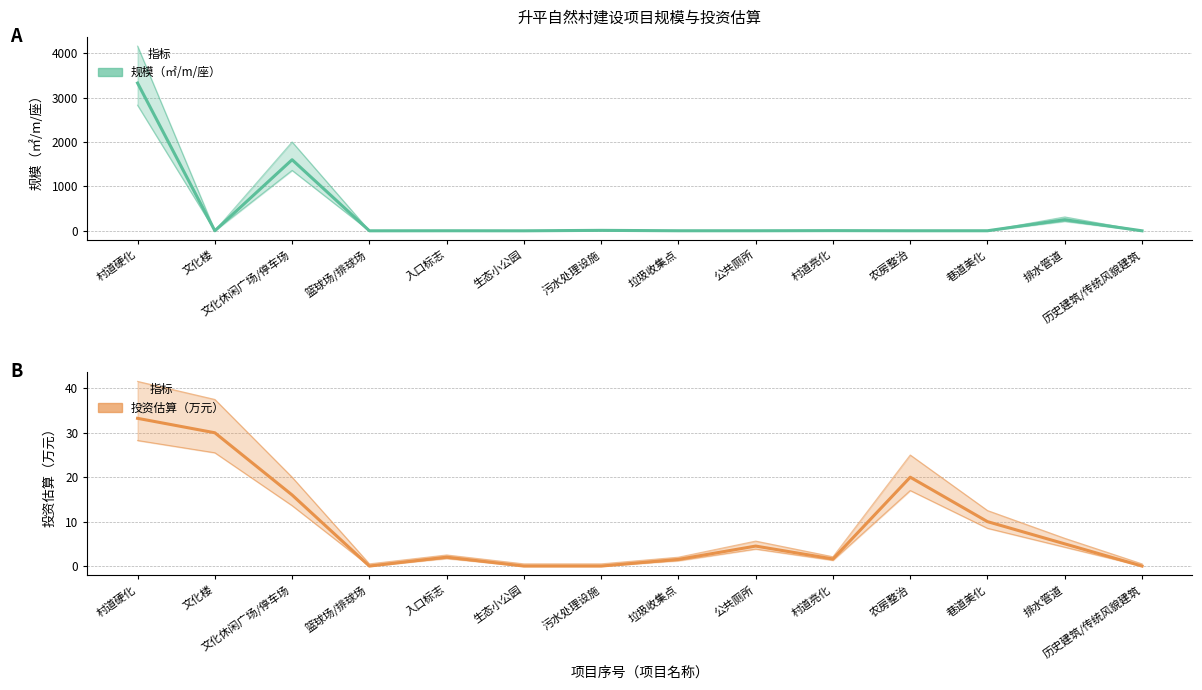

Is it true that 规模（㎡/m/座） equals 331.1 at 排水管道?

False